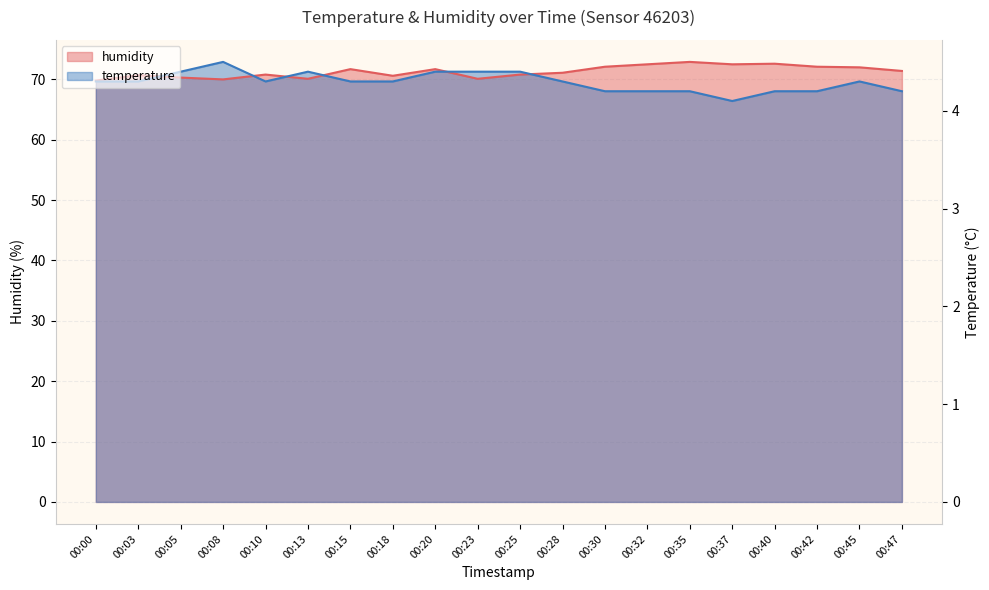

What is the sum of all humidity values?

1425.8